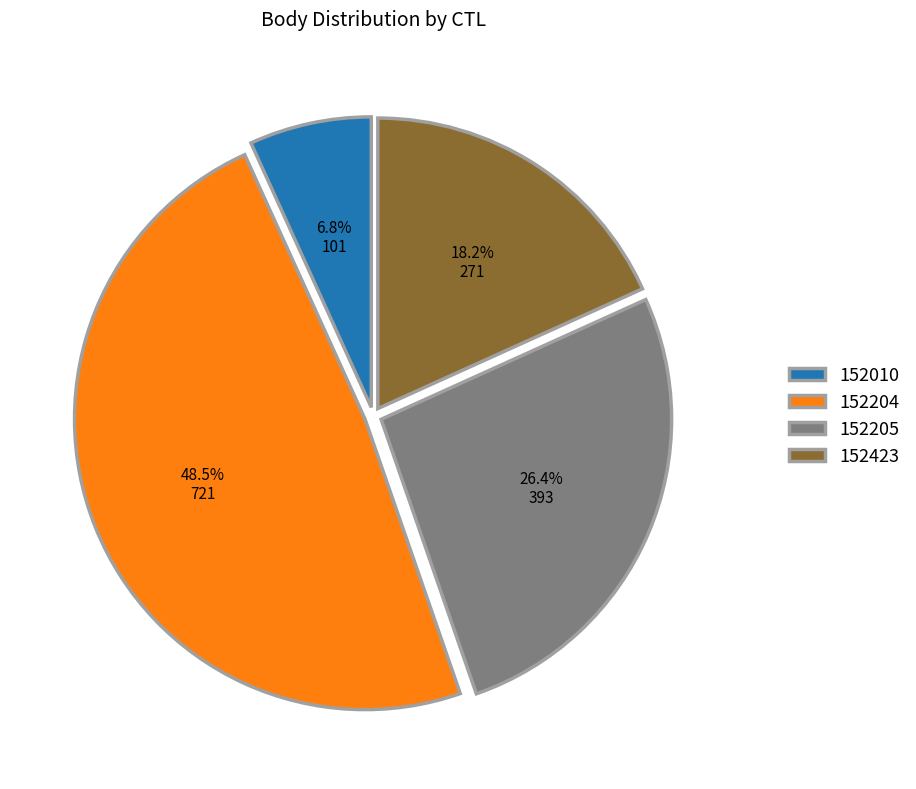

Do 152010 and 152204 together represent more than half of the pie?

Yes